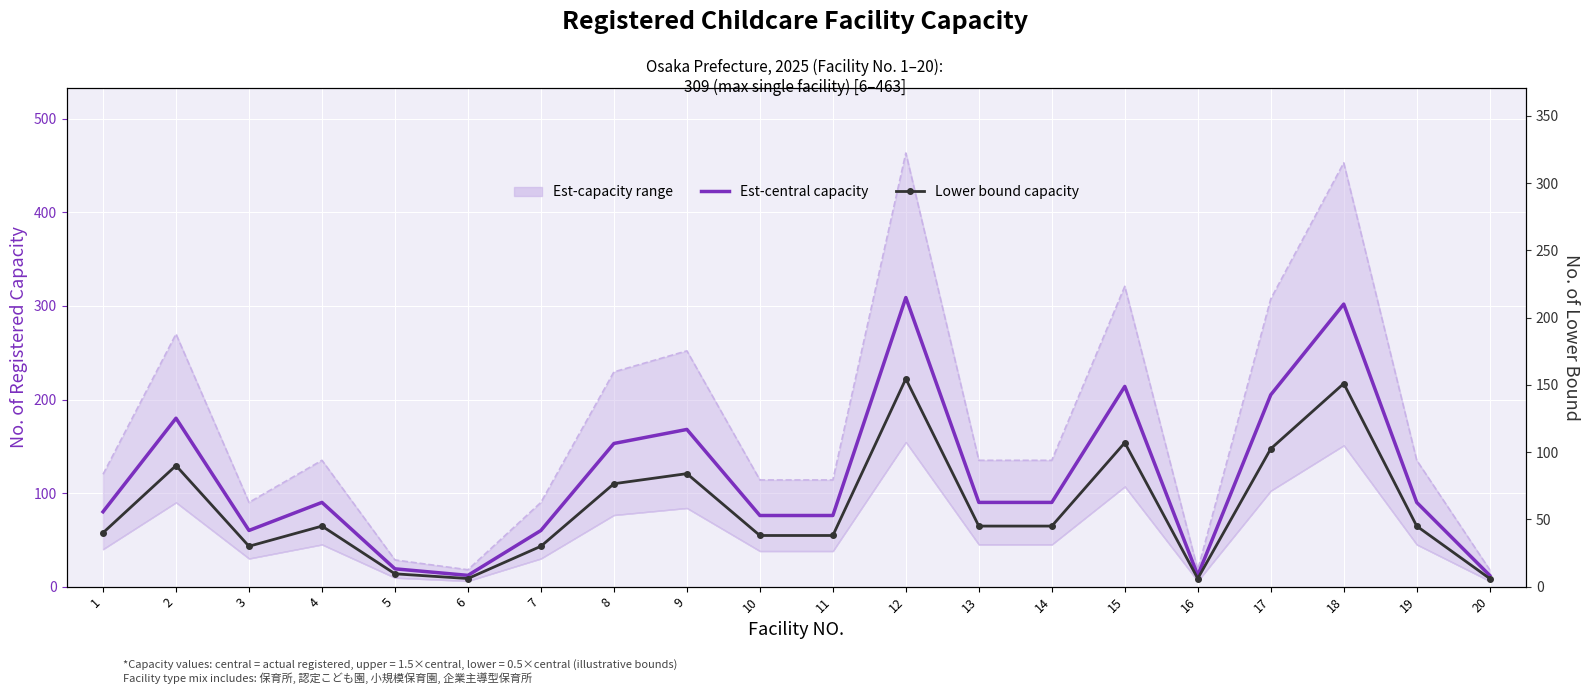

In Capacity upper, how many points are lower than both neighbors (excluding endpoints)?

3